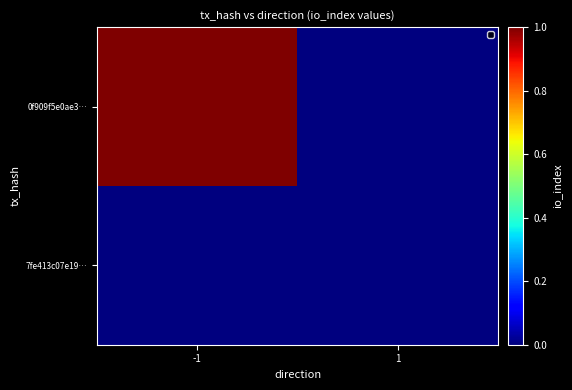

Between 1 and -1, which is larger?

-1